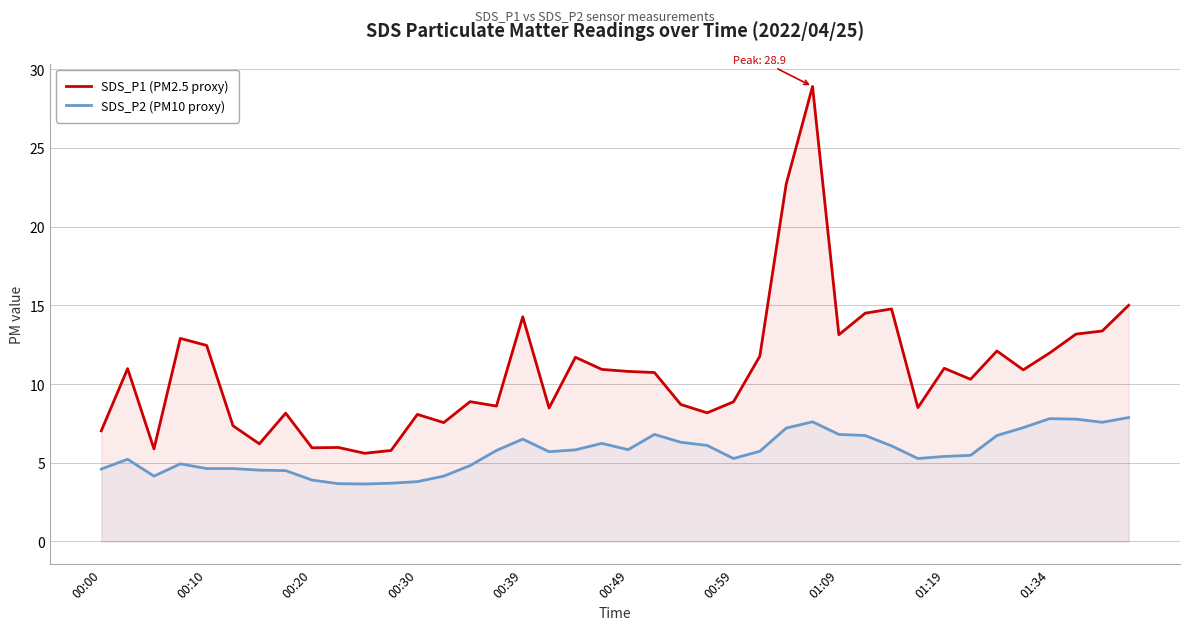

Which series has the largest total across all categories?

SDS_P1 (PM2.5 proxy)